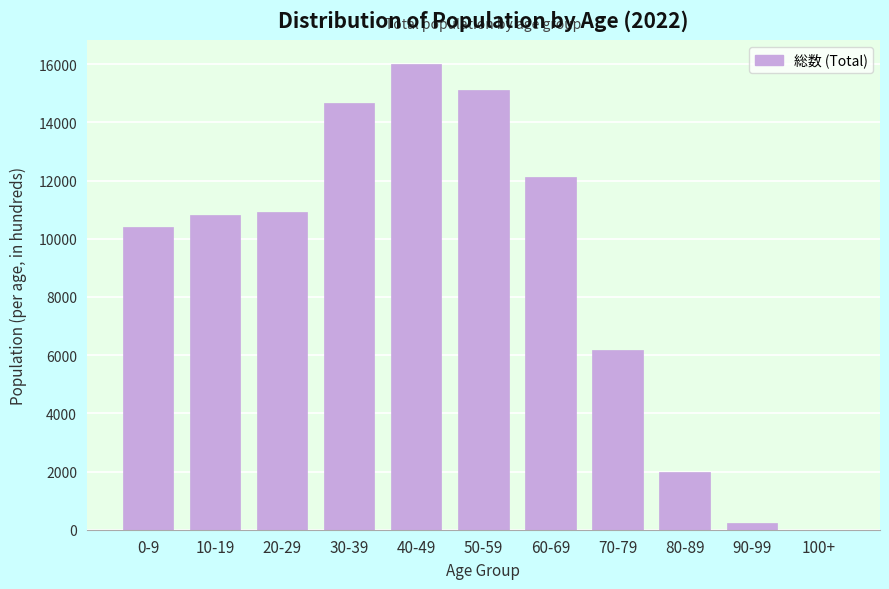

Reading left to right, extract all data points from this chart.

0-9=10411	10-19=10831	20-29=10904	30-39=14673	40-49=16019	50-59=15119	60-69=12107	70-79=6167	80-89=1988	90-99=239	100+=5